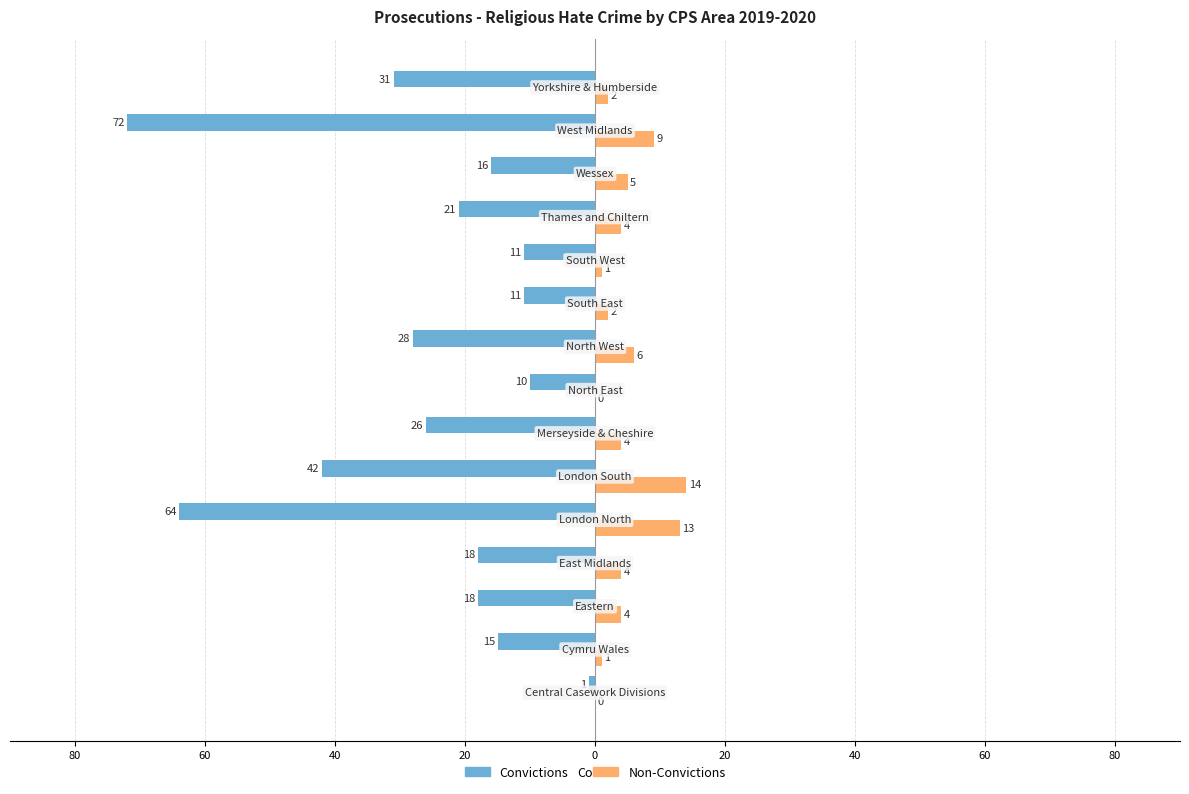

What is the difference between the maximum and minimum values in the Convictions series?

71